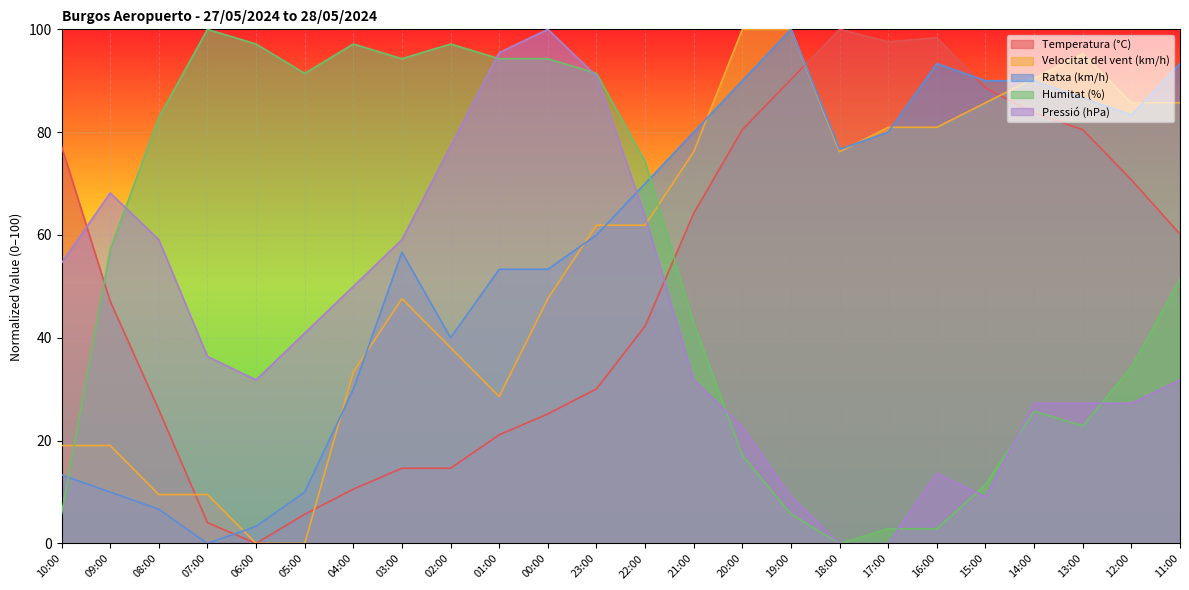

What is the maximum value shown in the chart?

100.0